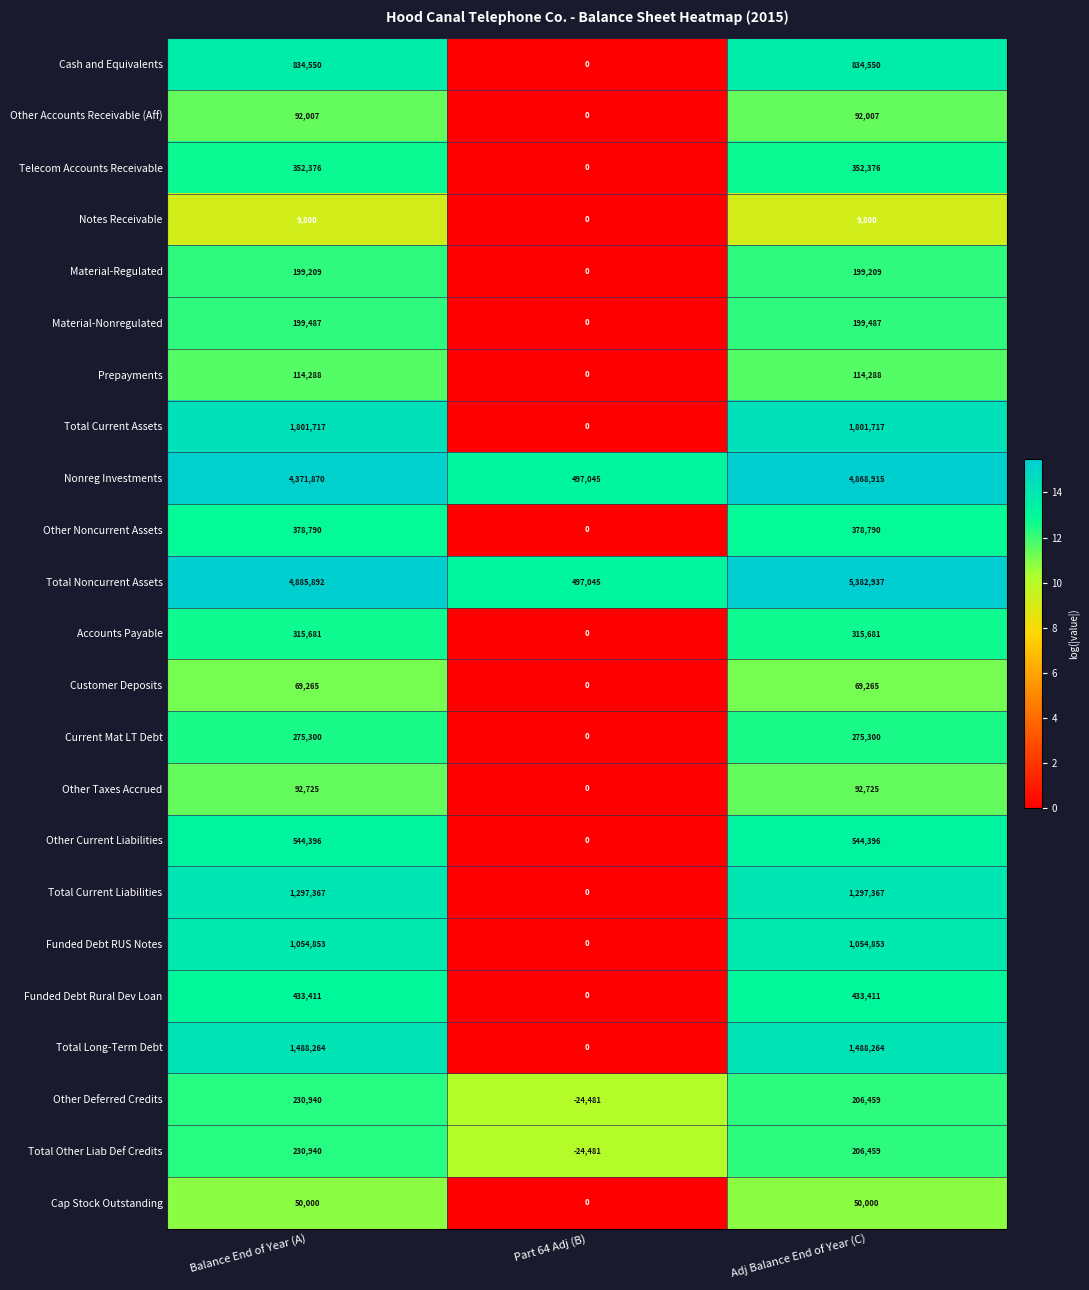

What is the total value across all series at Part 64 Adj (B)?

945128